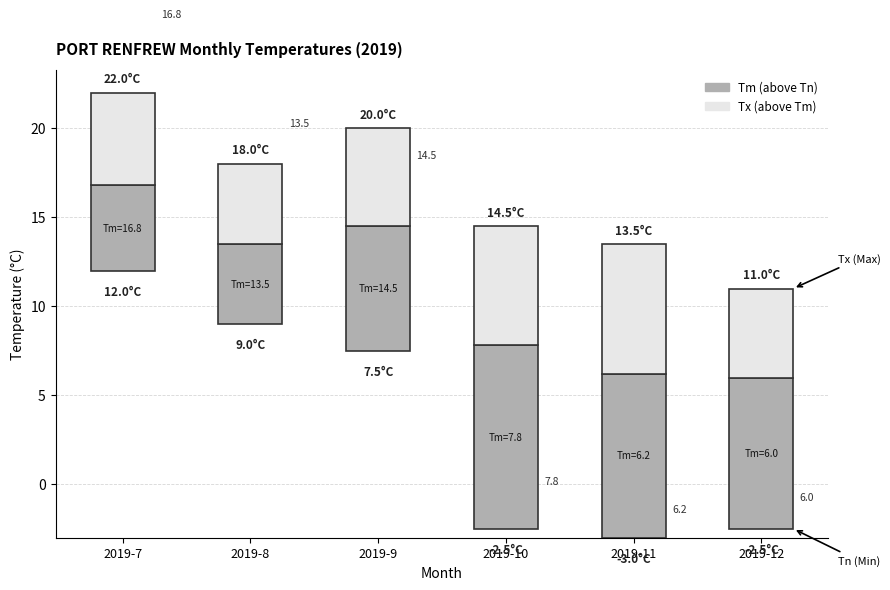

Rank the series by their maximum value, from highest to lowest.

Tm (above Tn), Tx (above Tm)